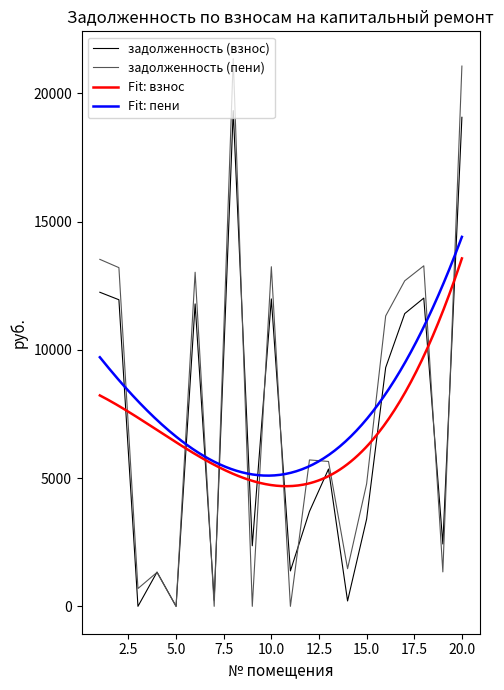

After their last crossing, which series has the higher values: задолженность (пени) or задолженность (взнос)?

задолженность (пени)